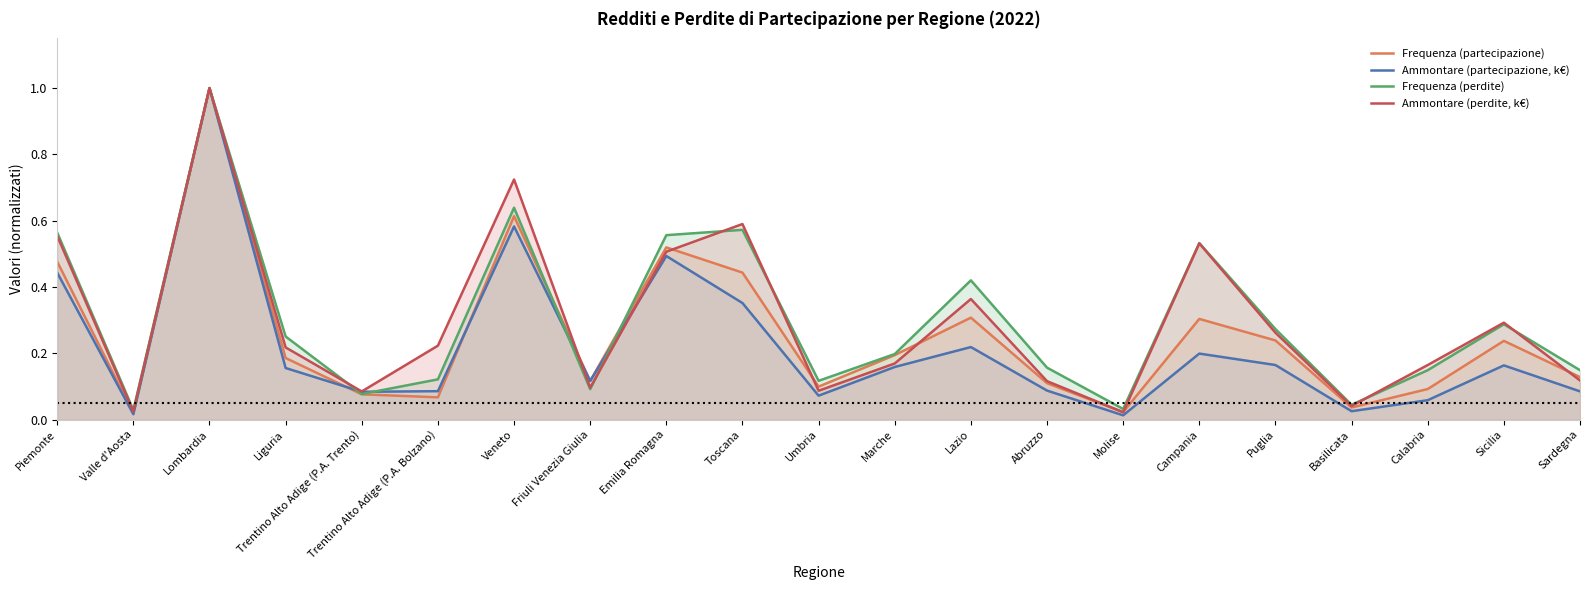

The value of Ammontare (partecipazione, k€) at Trentino Alto Adige (P.A. Trento) is 0.1. True or false?

False